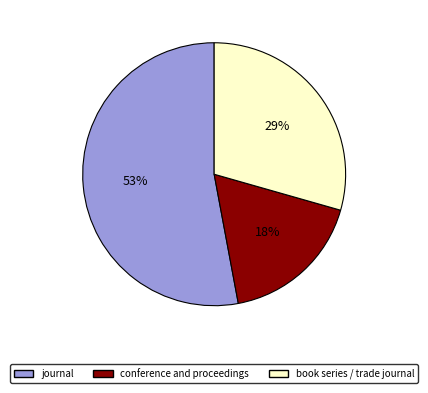

Is there any slice that represents more than half of the pie?

Yes